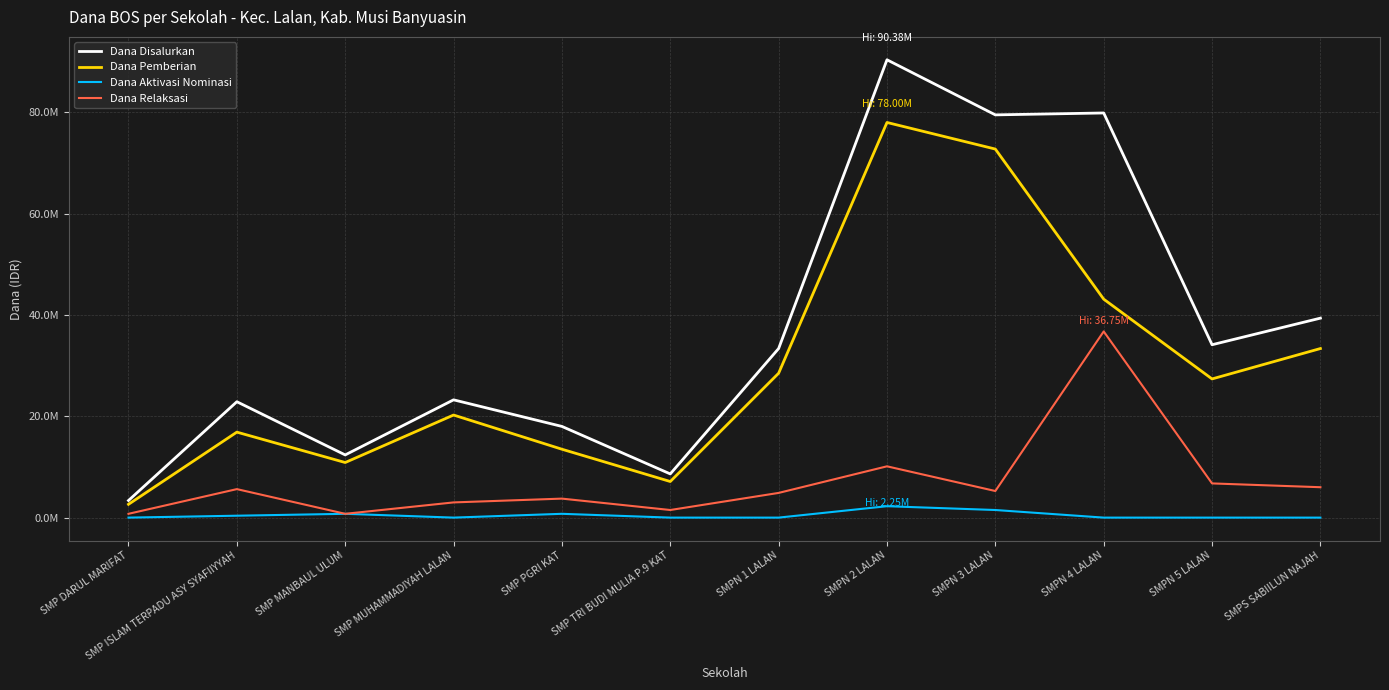

Rank the series by their average value, from highest to lowest.

Dana Disalurkan, Dana Pemberian, Dana Relaksasi, Dana Aktivasi Nominasi